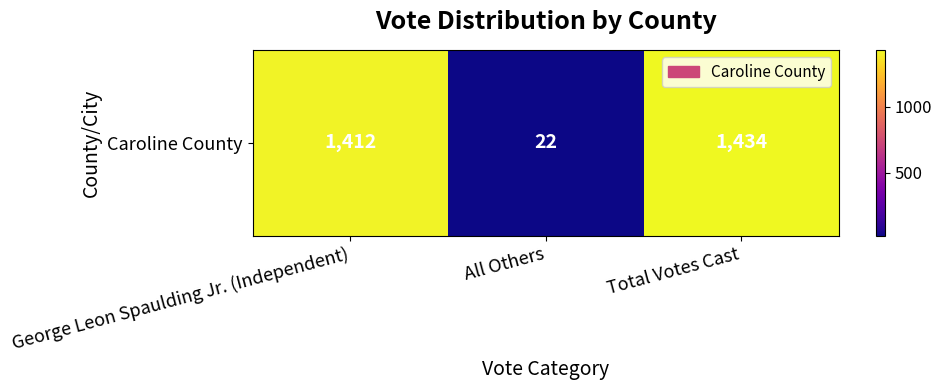

List the labels in order of value, largest first.

Total Votes Cast, George Leon Spaulding Jr. (Independent), All Others